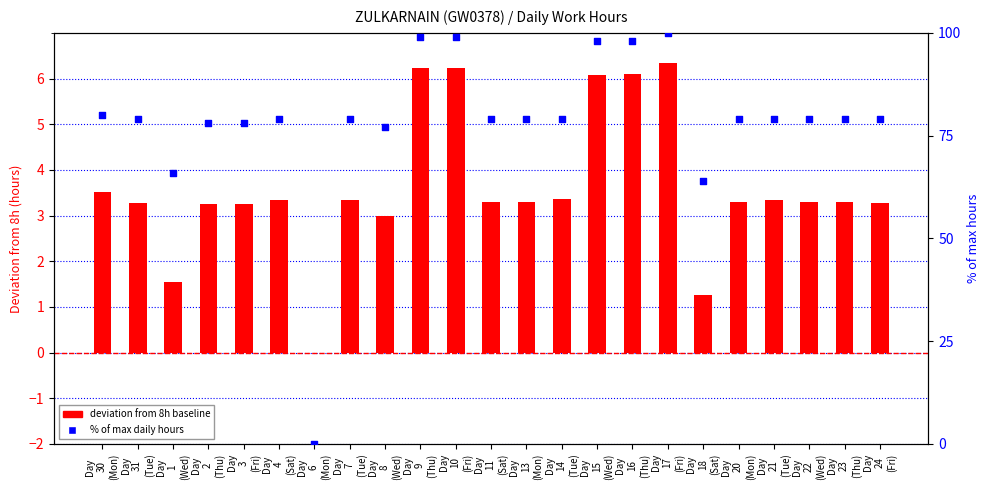

At which category is the sum across all series the highest?

Day
17
(Fri)